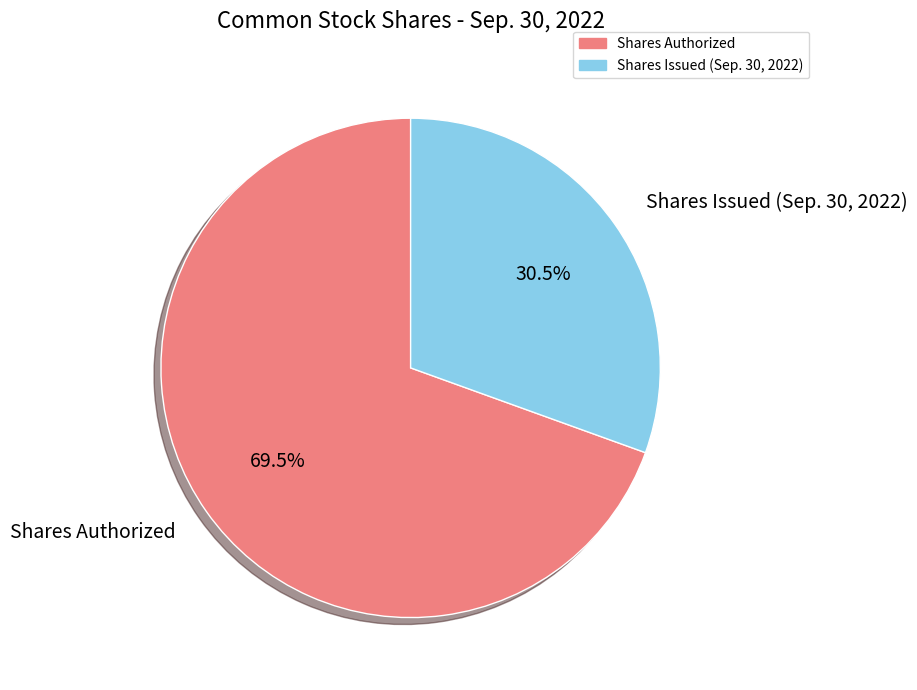

Is there any slice that represents more than half of the pie?

Yes